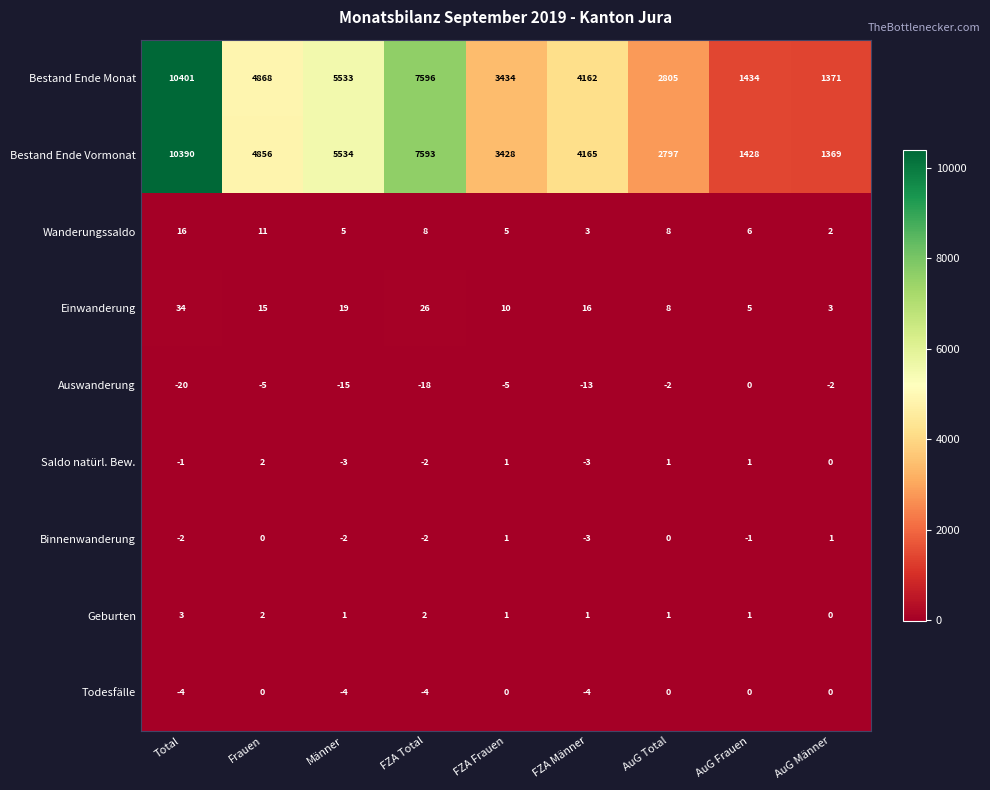

Count the number of data series in this chart.

9